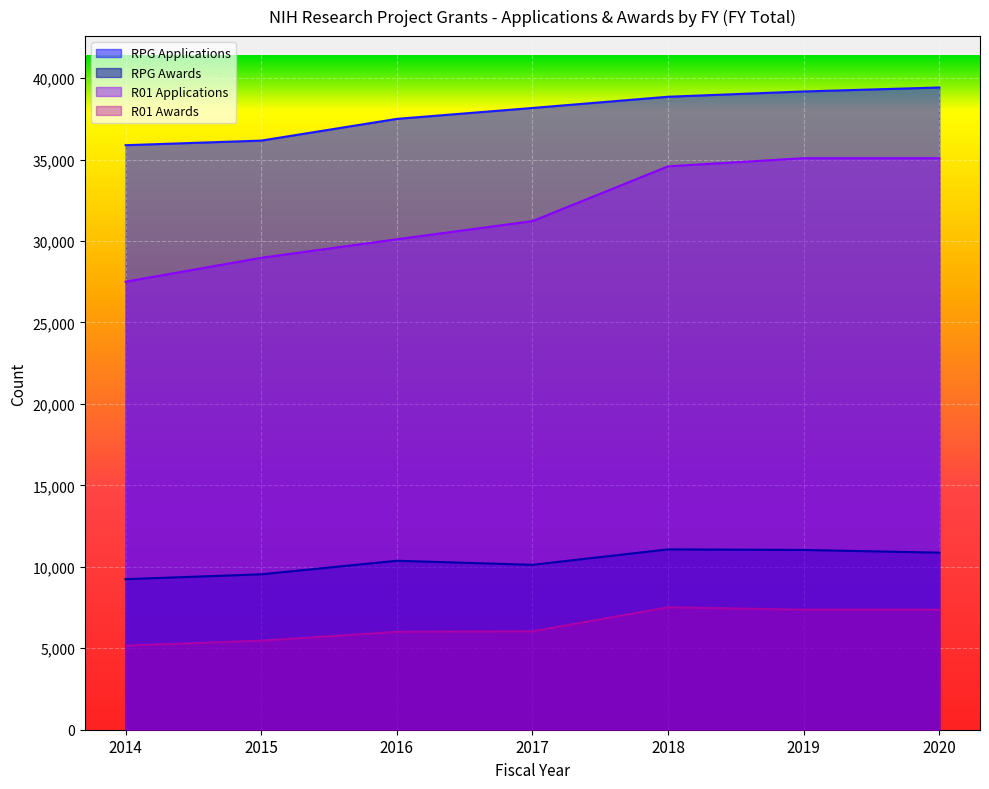

List the labels in order of R01 Awards value, largest first.

2018, 2019, 2020, 2017, 2016, 2015, 2014